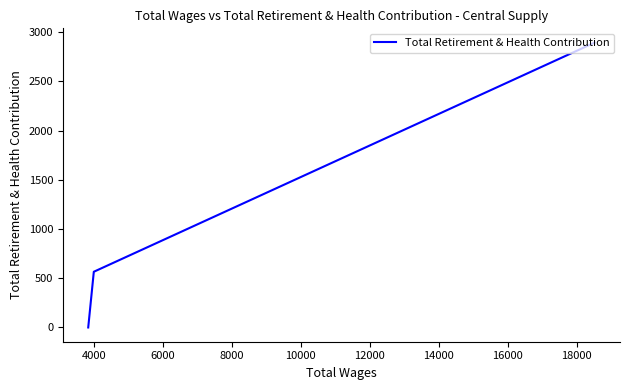

Does the chart display data point markers on the line(s)?

No